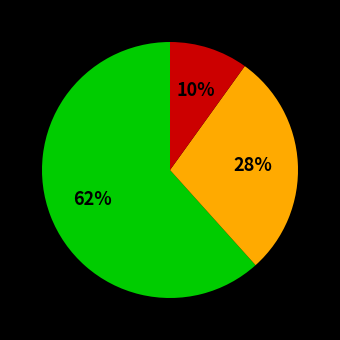

To the nearest percent, what is the average slice percentage?

33%